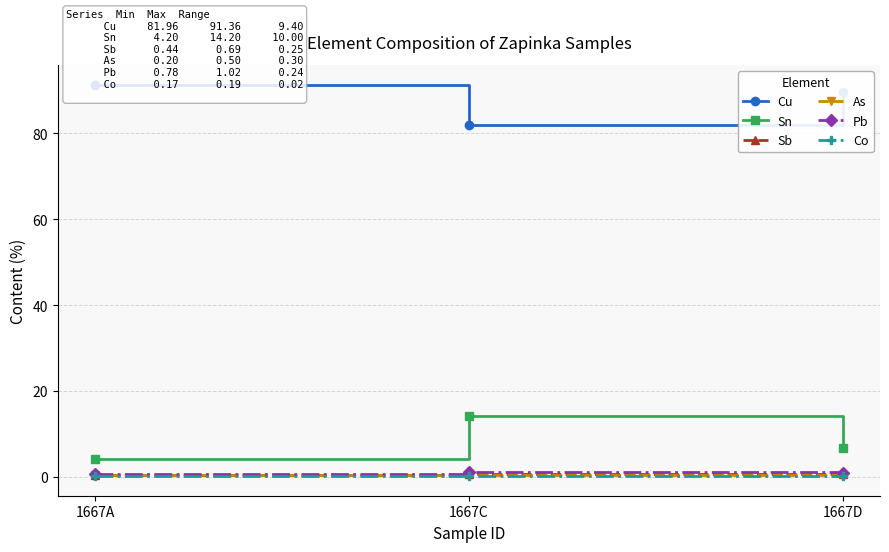

Reading left to right, what are all the values shown in this chart?

Cu: 1667A=91.4	1667C=82.0	1667D=89.6
Sn: 1667A=4.2	1667C=14.2	1667D=6.8
Sb: 1667A=0.4	1667C=0.7	1667D=0.6
As: 1667A=0.5	1667C=0.4	1667D=0.2
Pb: 1667A=0.8	1667C=1.0	1667D=0.9
Co: 1667A=0.2	1667C=0.2	1667D=0.2